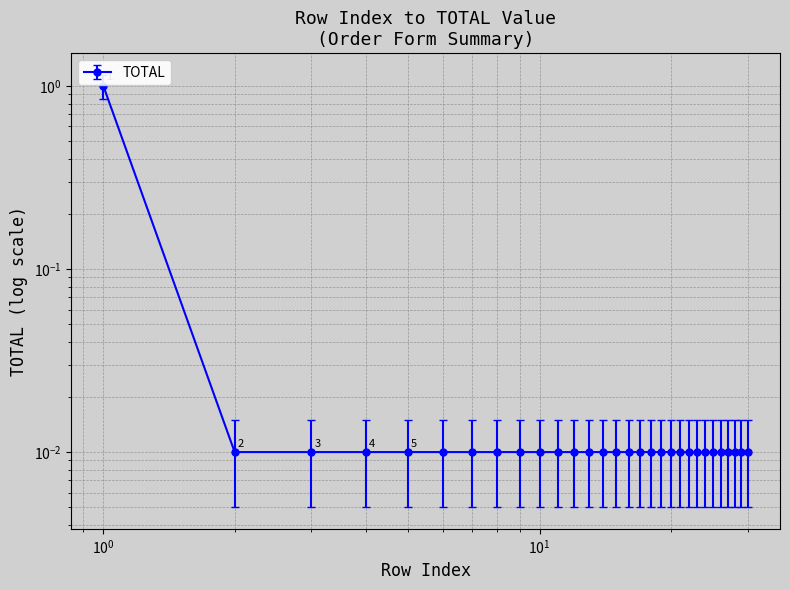

Is it true that the value at 18 is 0.0?

False